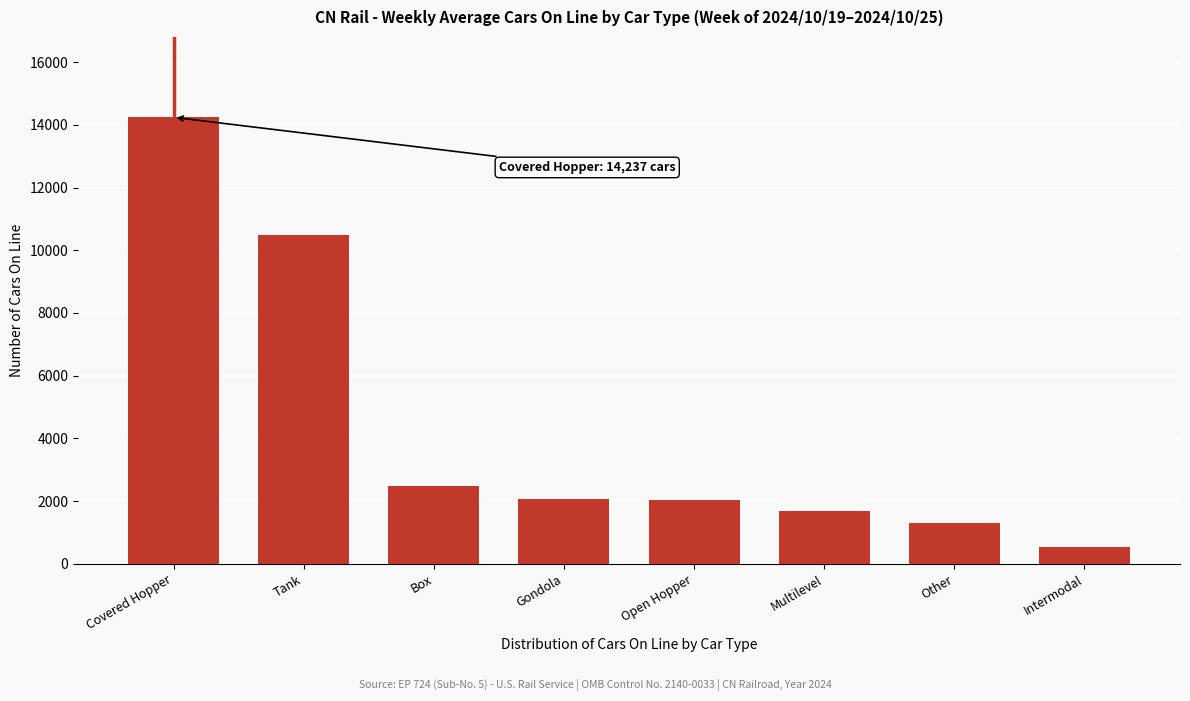

What is the value of the 6th bar from the left?

1684.1